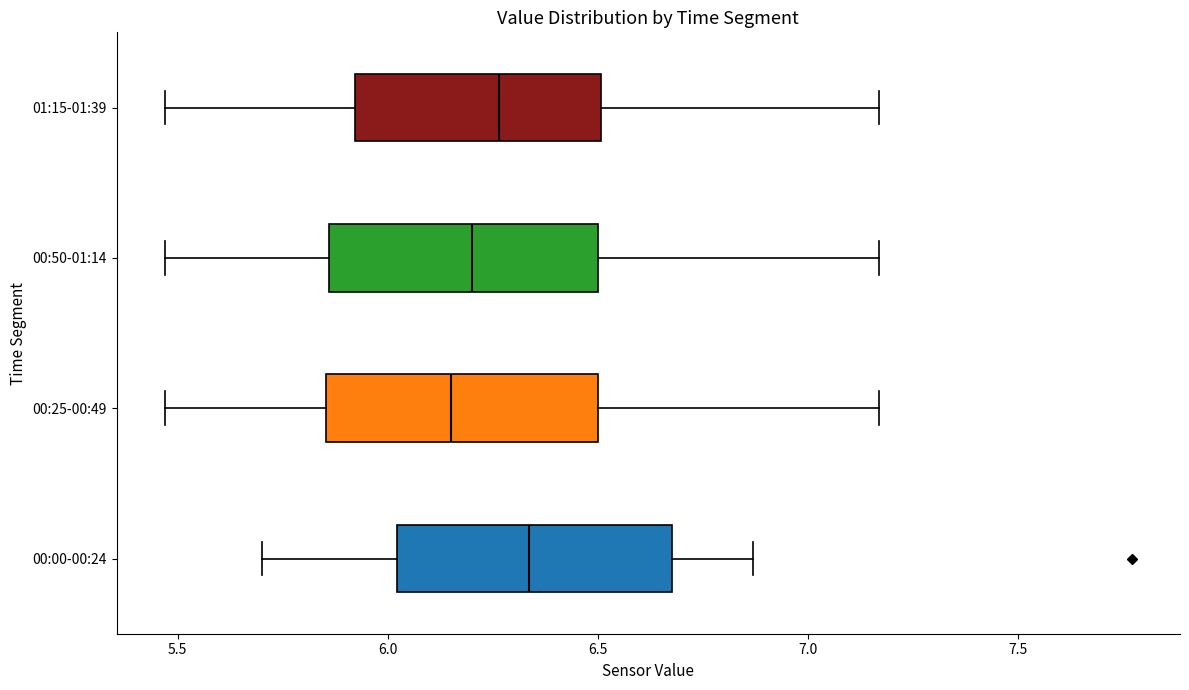

Where does the left whisker of the box for 00:00-00:24 end on the x-axis? The values are not printed on the chart, so give them approximately, as read against the axis.

5.70